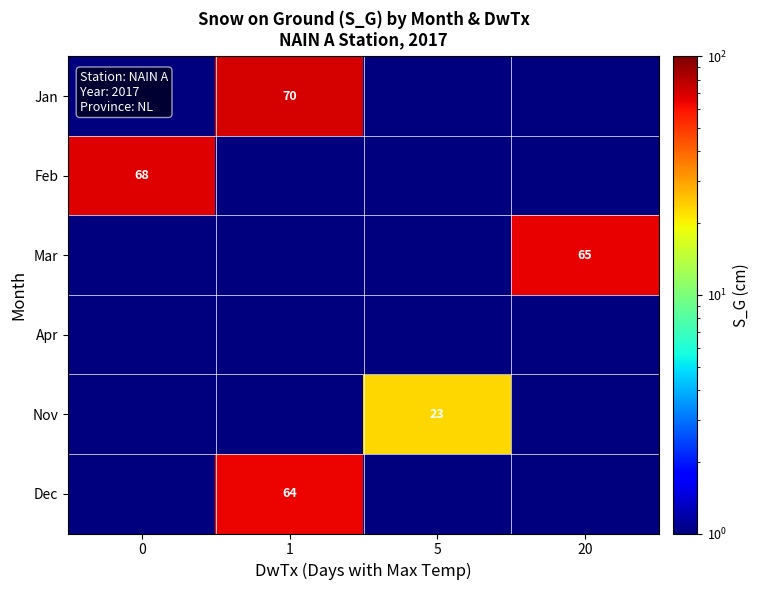

Is it true that Feb equals 26.1 at 0?

False